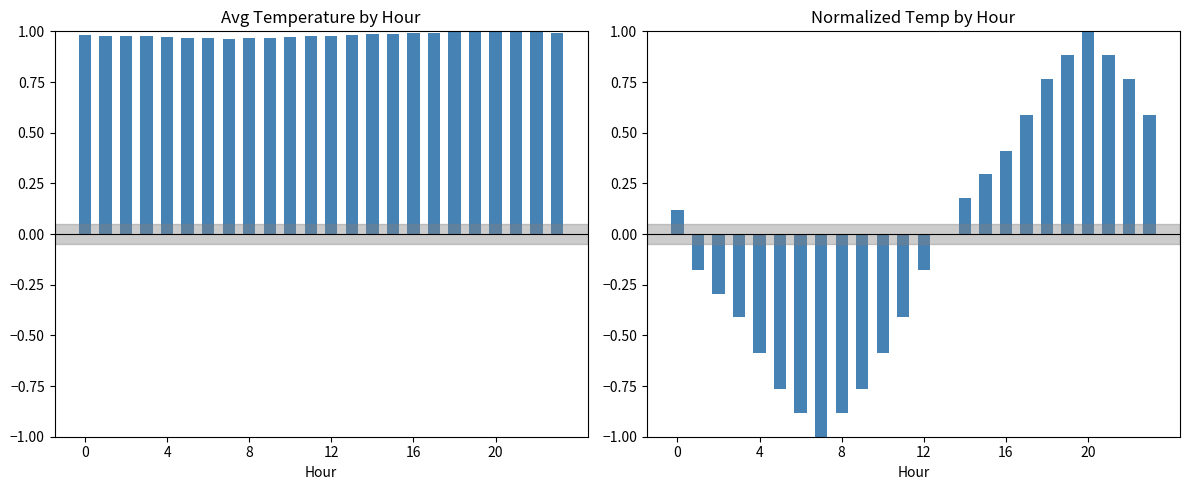

What is the lowest value of the Avg Temperature (C) series?

1.0